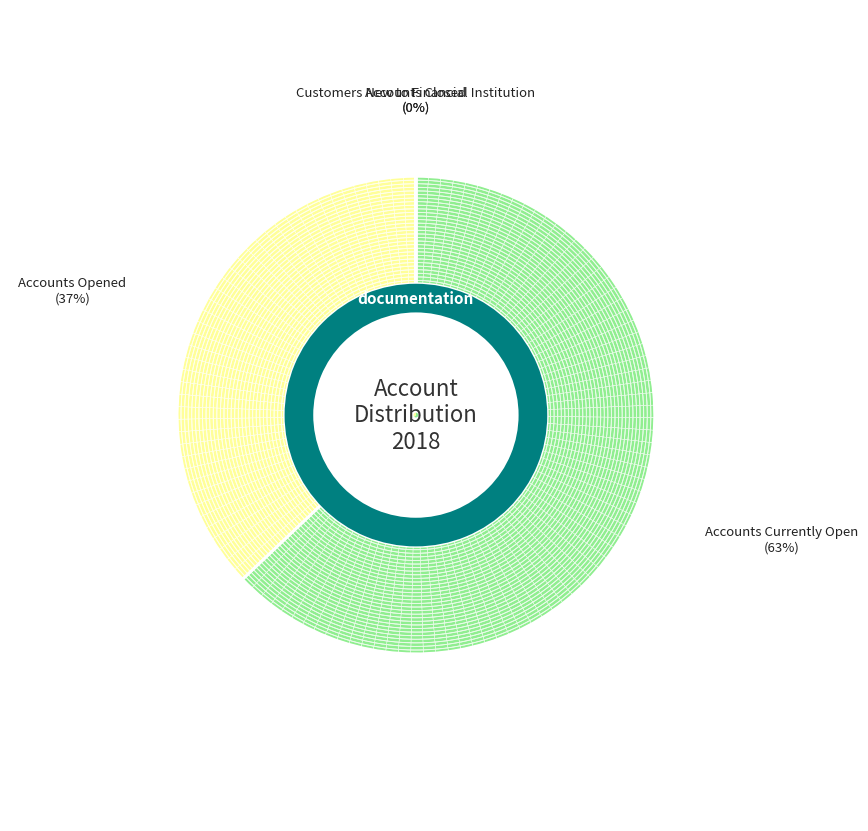

The Total Number of Accounts Currently Open slice represents 71% of the pie. True or false?

False